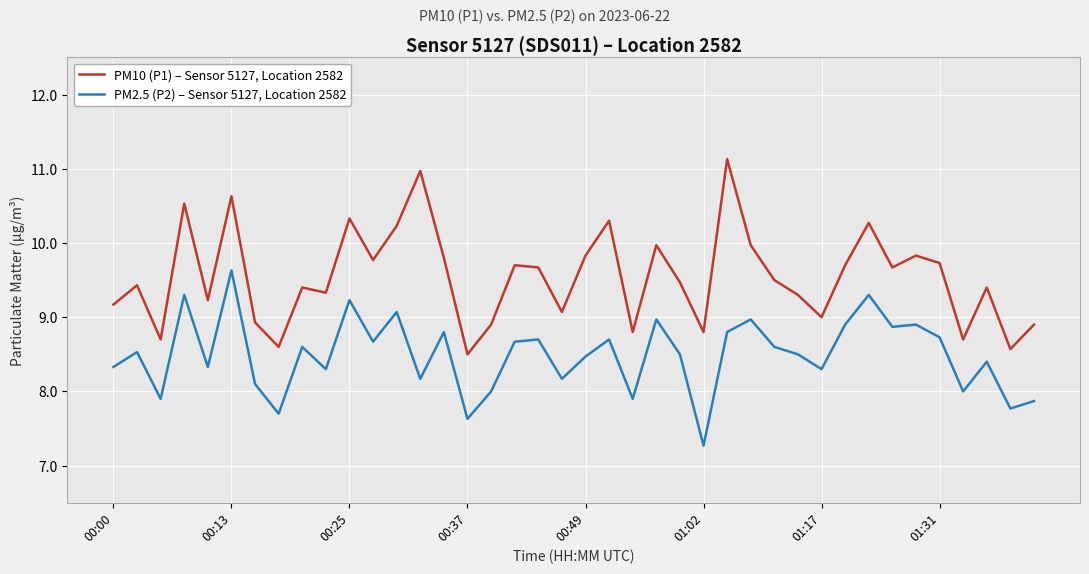

What is the difference between the maximum and minimum values in the PM2.5 (P2) – Sensor 5127, Location 2582 series?

2.4